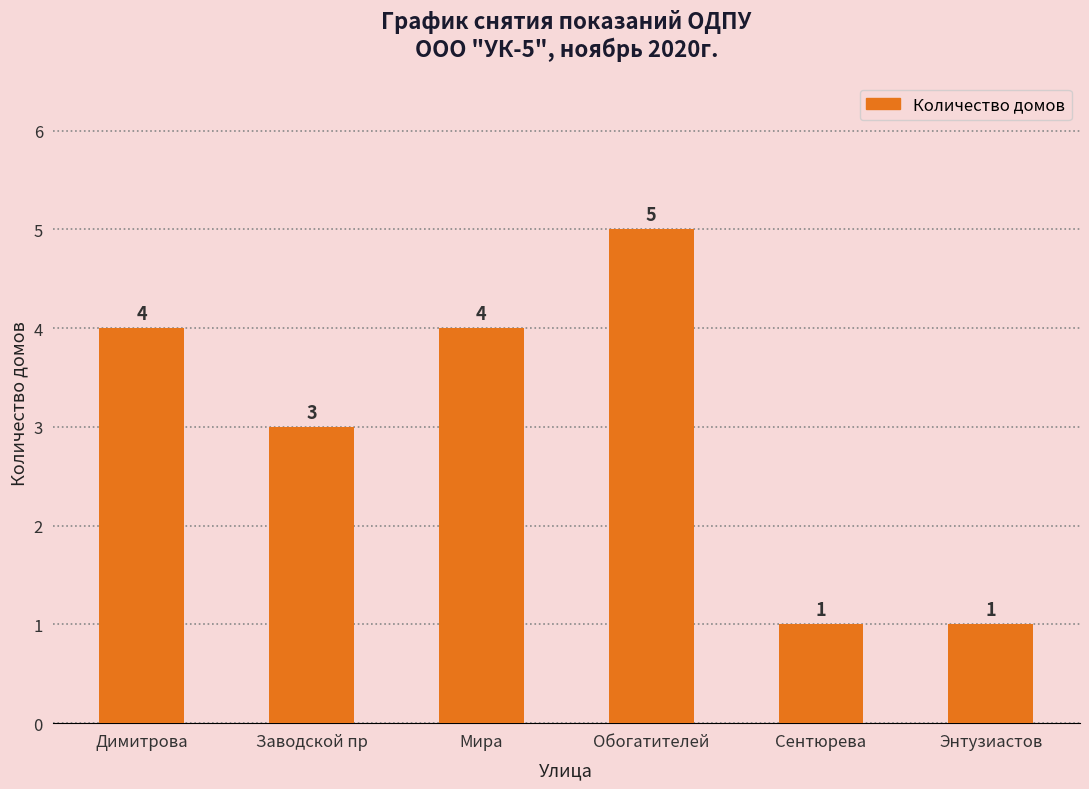

Approximately how many times larger is the value at Димитрова compared to Мира?

1.0